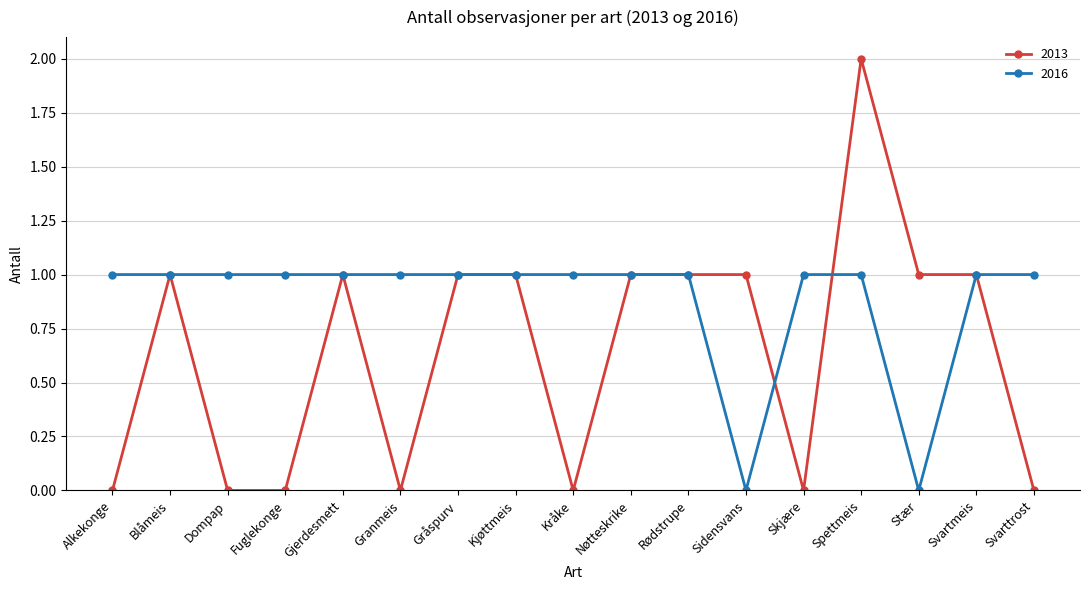

Reading left to right, extract all data points from this chart.

2013: 0	1	0	0	1	0	1	1	0	1	1	1	0	2	1	1	0
2016: 1	1	1	1	1	1	1	1	1	1	1	0	1	1	0	1	1